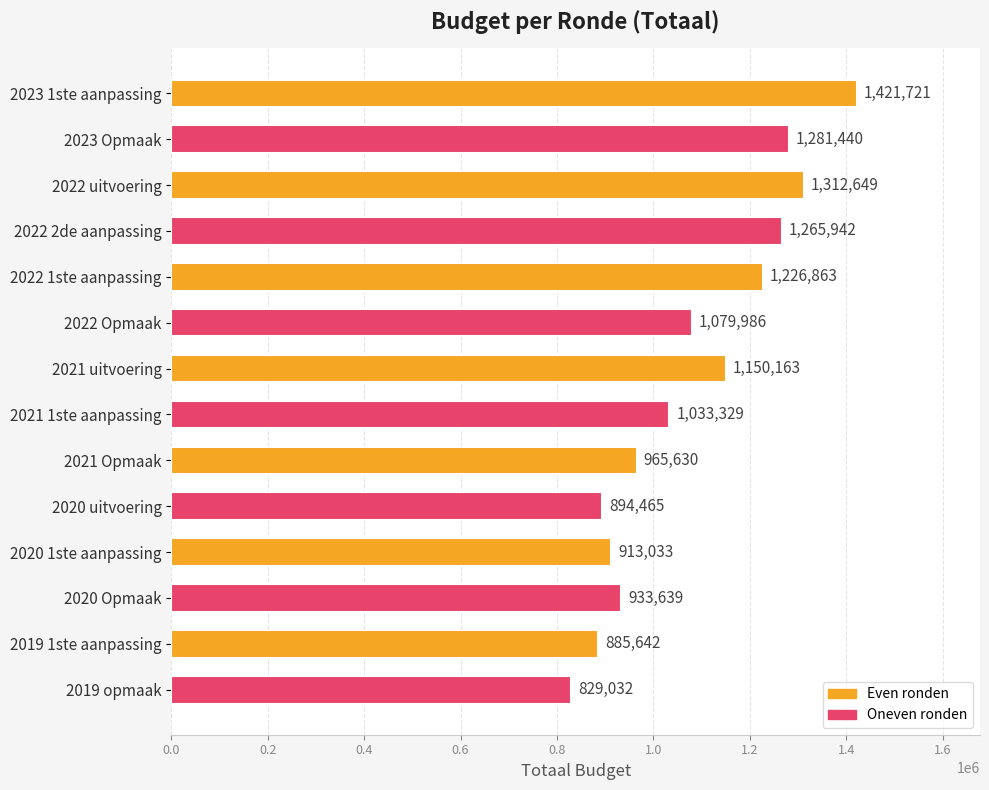

The chart shows a value of 1281440 at 2023 Opmaak. True or false?

True